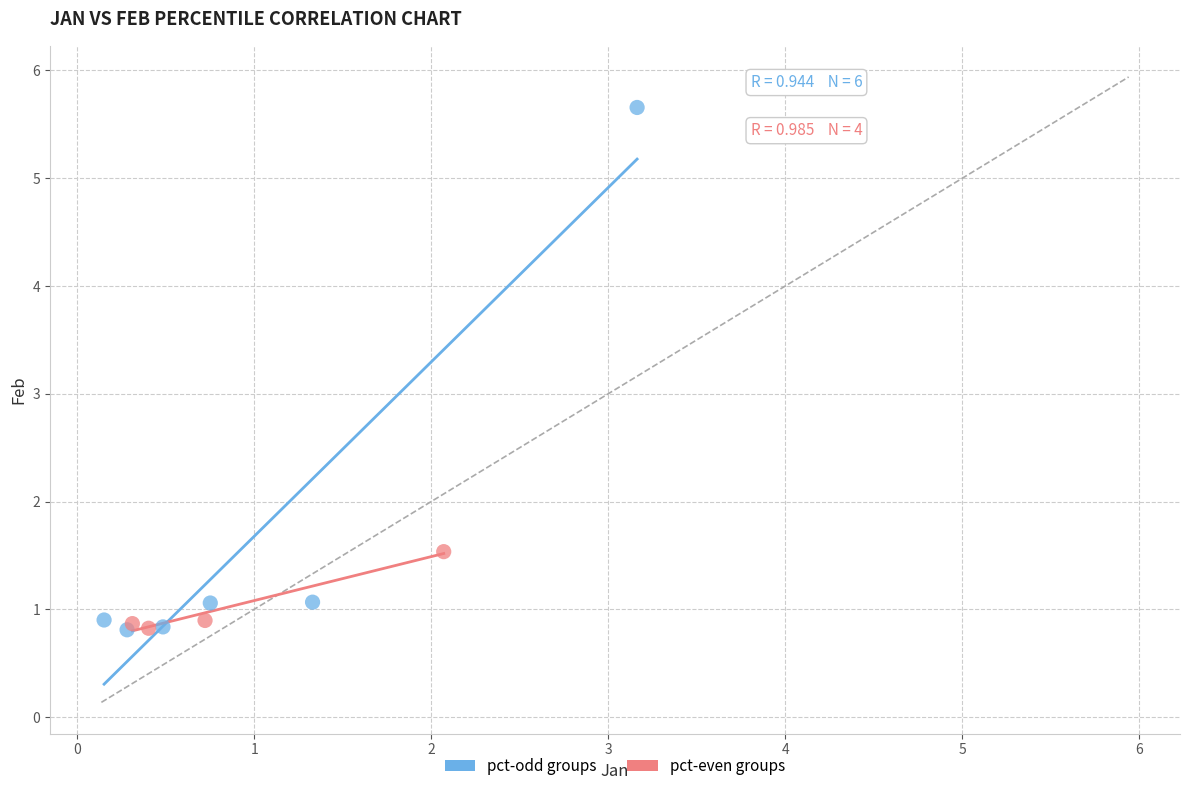

Which series reaches the maximum Y coordinate?

pct-odd groups